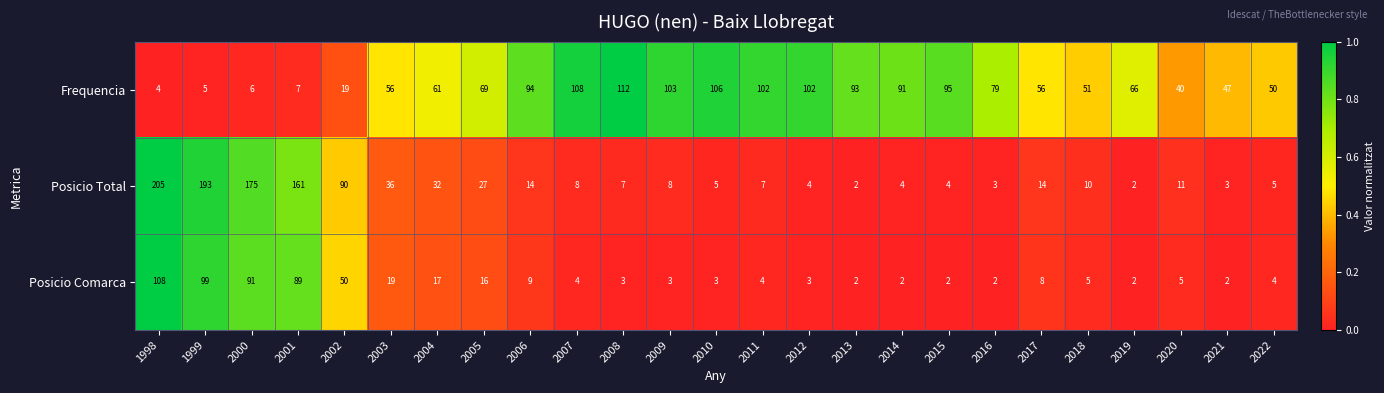

At which label is Posicio Comarca closest to 55?

2002